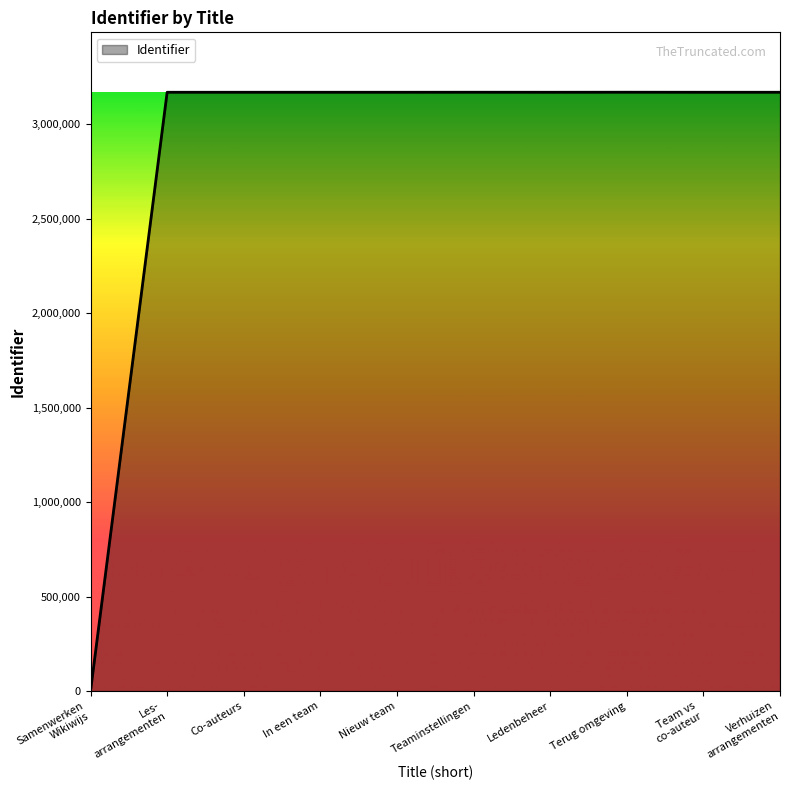

What is the maximum value shown in the chart?

3170766